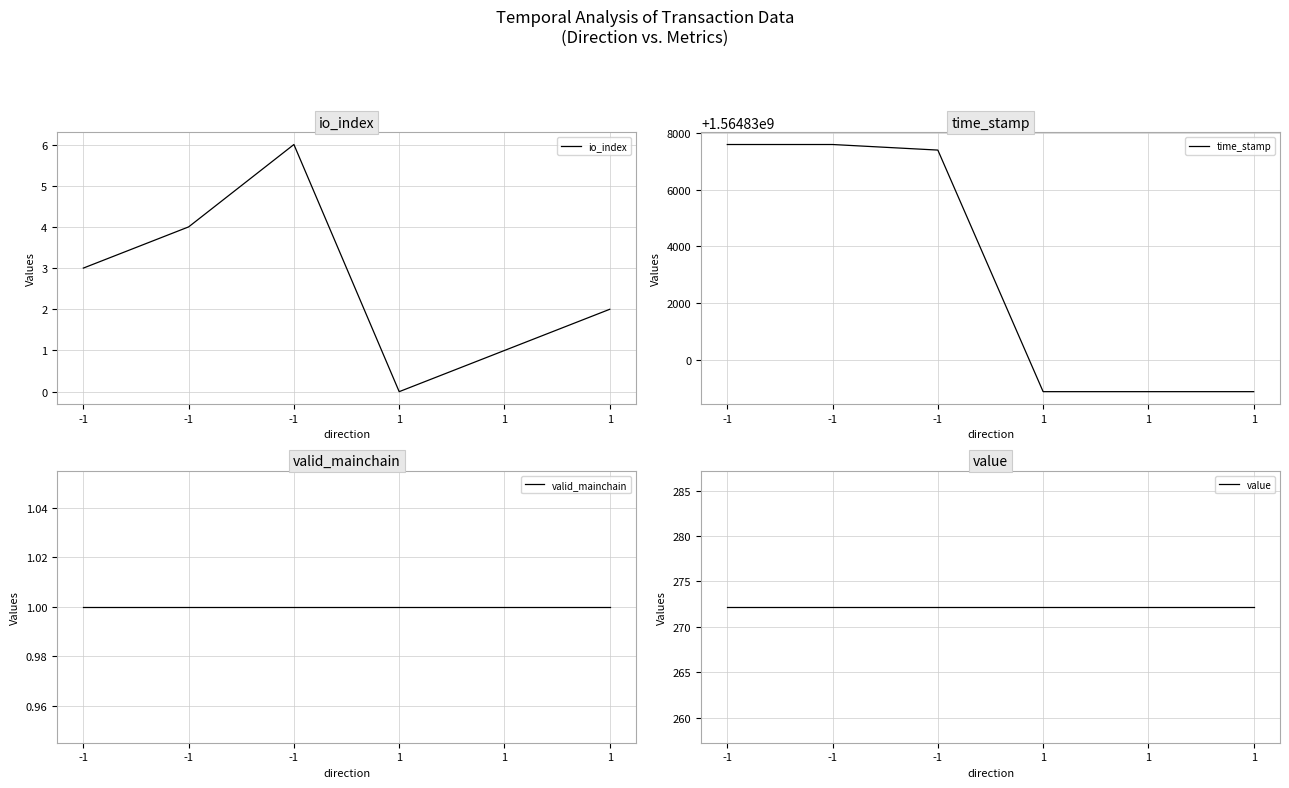

True or false: value and time_stamp cross at least once.

False